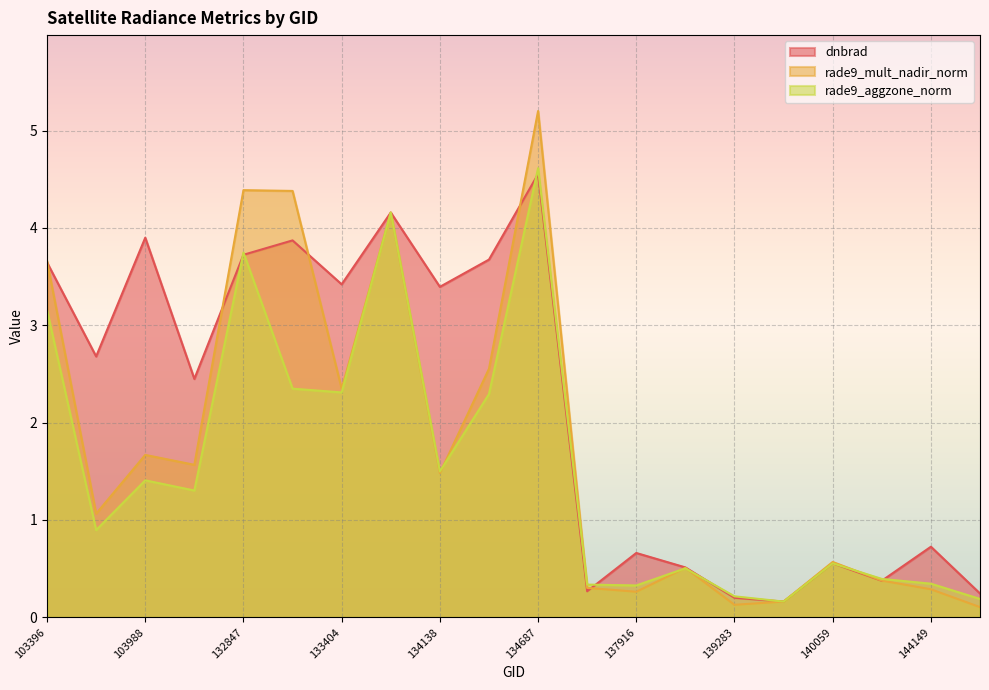

Which label corresponds to the smallest value in the chart?

144733